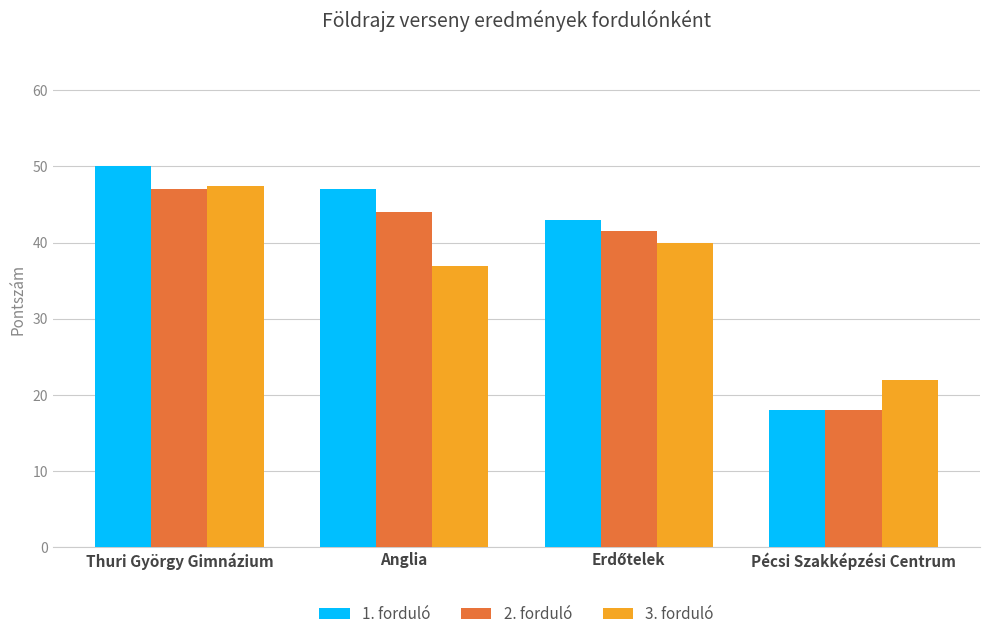

What is the label of the 1st bar from the right?

Pécsi Szakképzési Centrum